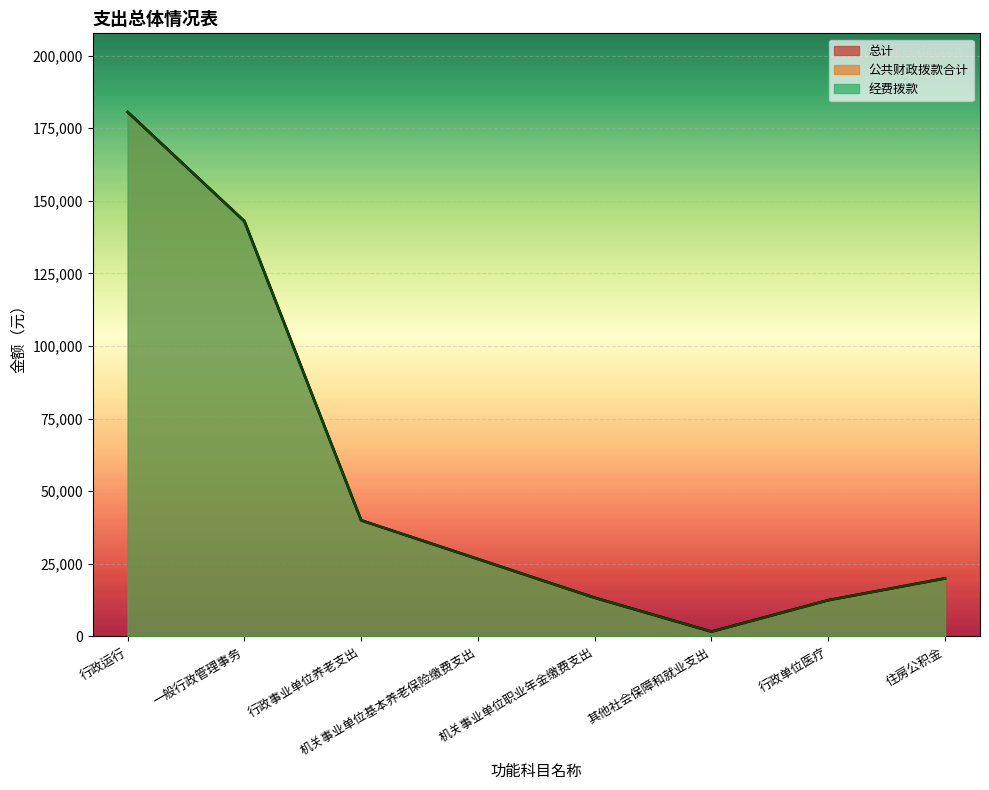

What is the smallest value displayed?

1665.8